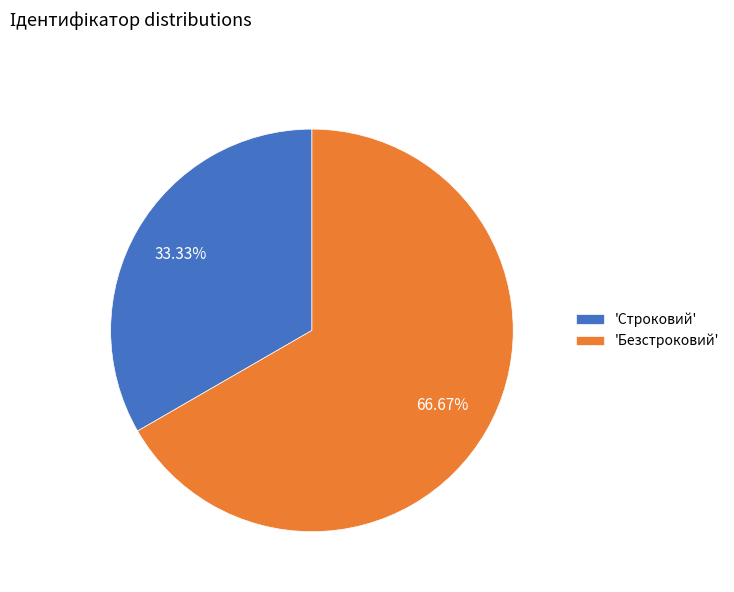

What is the ratio of the value at 'Строковий' to the value at 'Безстроковий'?

0.5